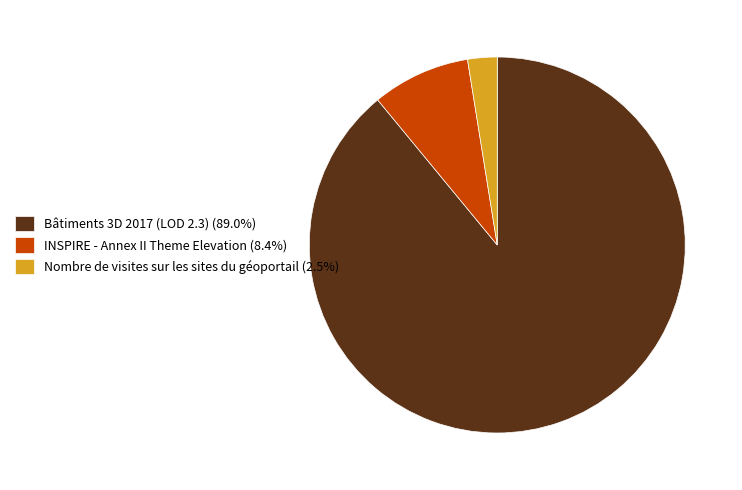

Is it true that INSPIRE - Annex II Theme Elevation is 2% of the pie?

False